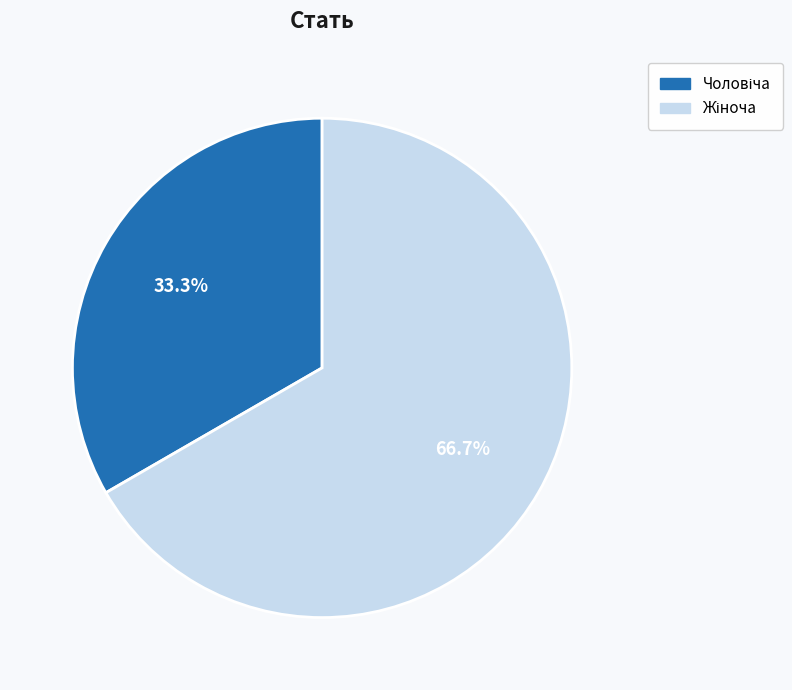

How much of the chart is everything except Жіноча?

33.3%